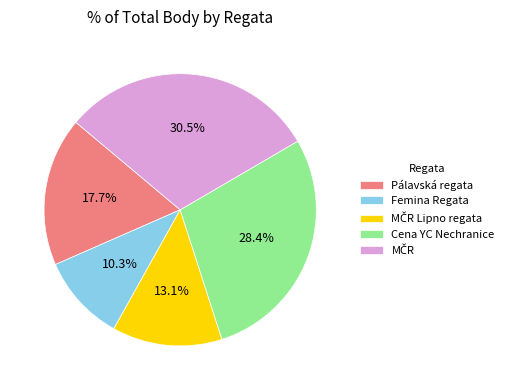

Between Pálavská regata and Cena YC Nechranice, which is larger?

Cena YC Nechranice